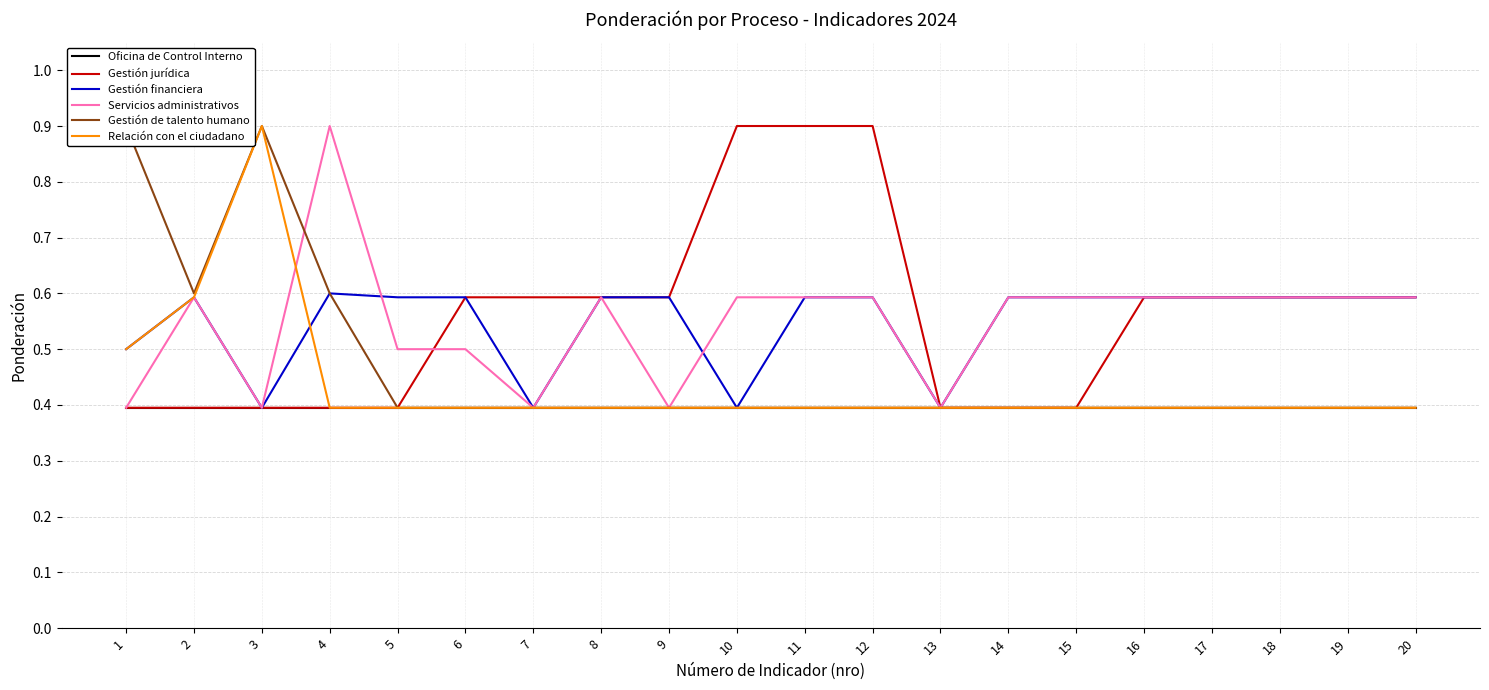

Which series has the largest total across all categories?

Gestión jurídica